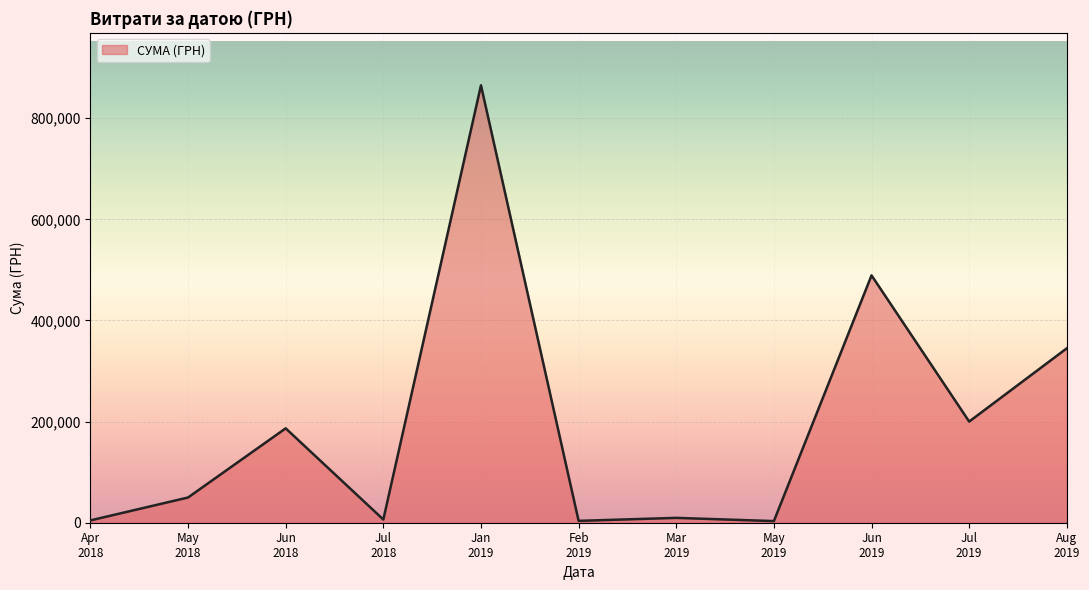

What is the greatest value displayed?

864988.1